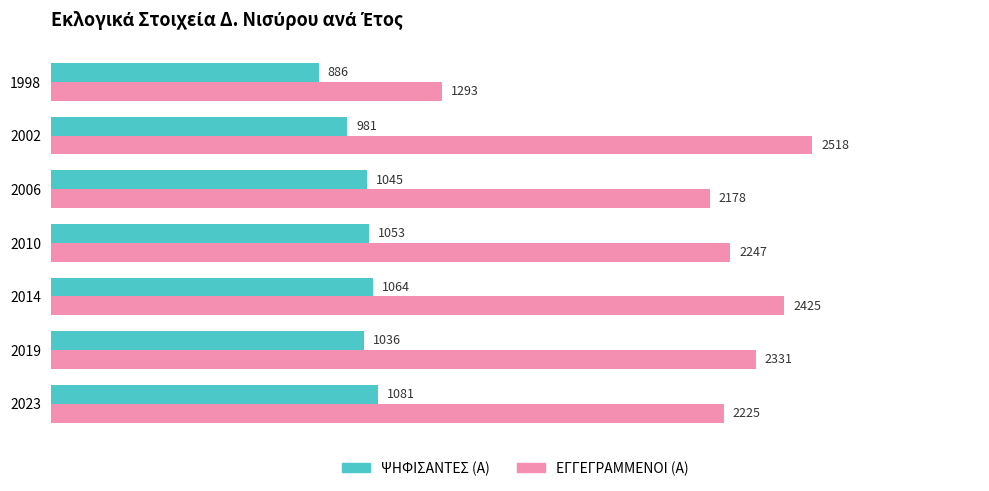

Rank the categories by ΨΗΦΙΣΑΝΤΕΣ (Α) value from lowest to highest.

1998, 2002, 2019, 2006, 2010, 2014, 2023